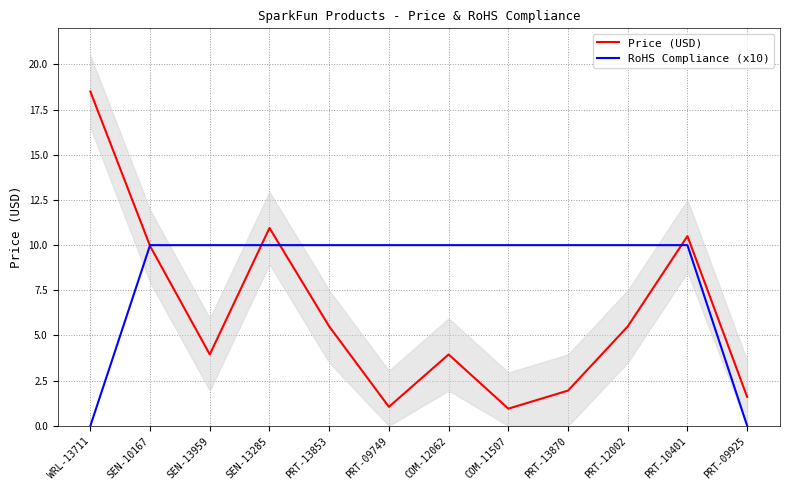

What is the value of the Price (USD) point at the 3rd from the left?

4.0